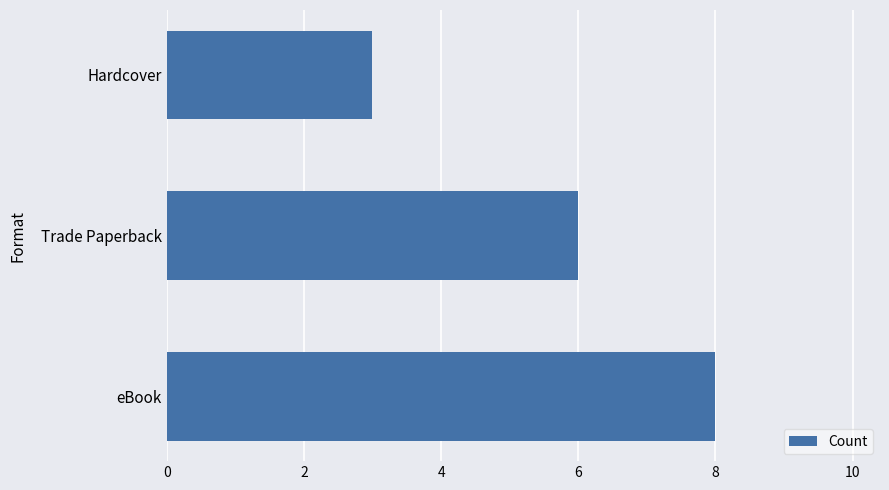

List the labels in order of value, smallest first.

Hardcover, Trade Paperback, eBook